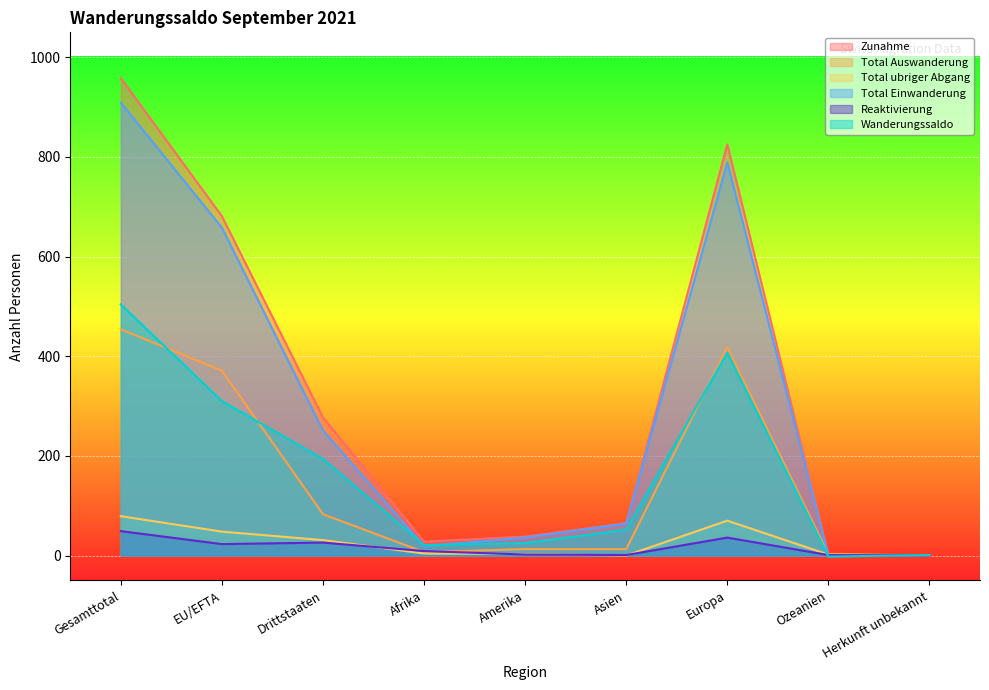

True or false: Zunahme and Wanderungssaldo cross at least once.

False